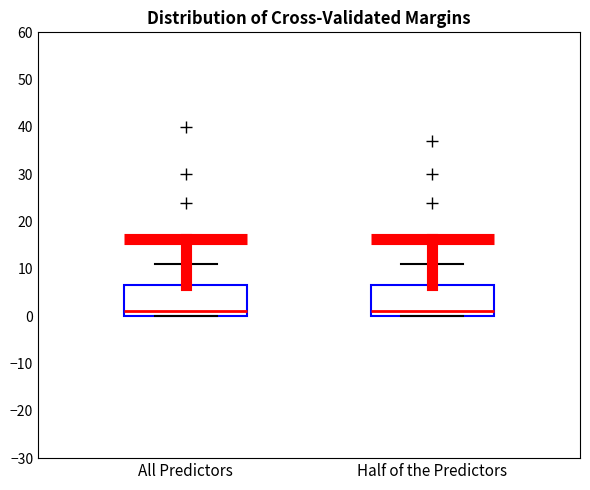

Reading left to right, transcribe this box plot: for each box, give where its median line is, the range the box spans, and where its two whiskers end, as read against the y-axis. The values are not printed on the chart, so give them approximately, as read against the axis.

All Predictors: median 1, box 0 to 7, whiskers 0 to 11
Half of the Predictors: median 1, box 0 to 7, whiskers 0 to 11